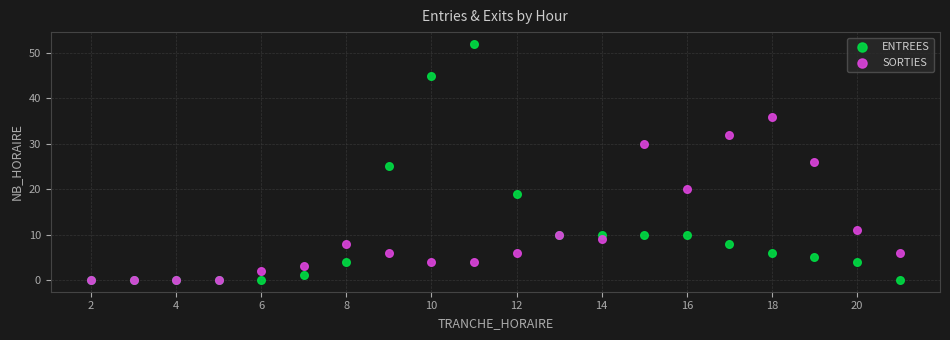

Which series contains the highest Y value?

ENTREES